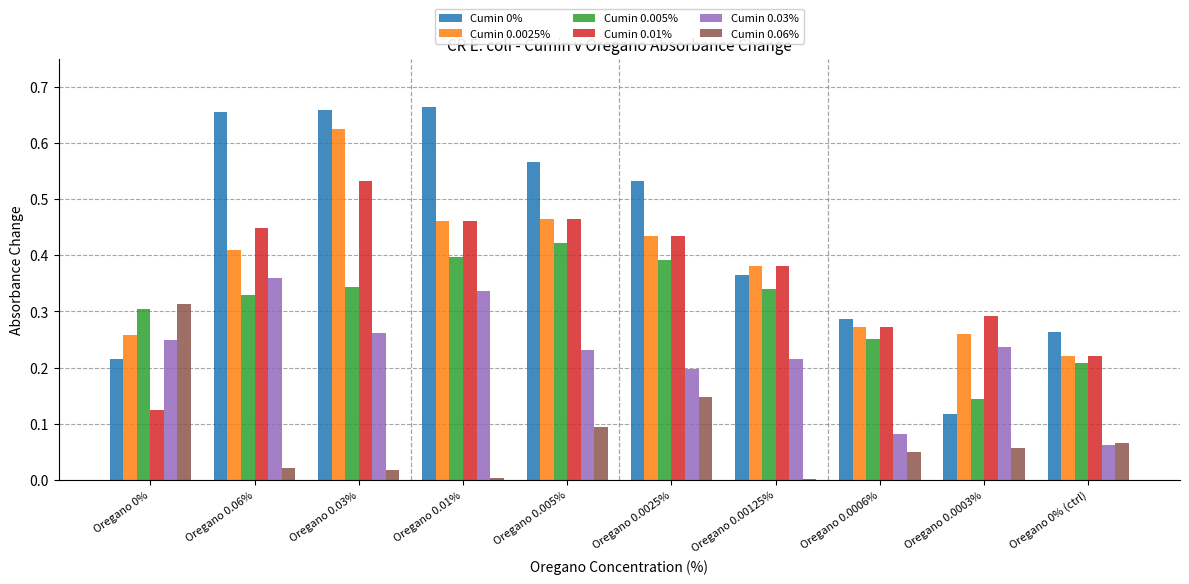

What is the sum of all Cumin 0.06% values?

0.8